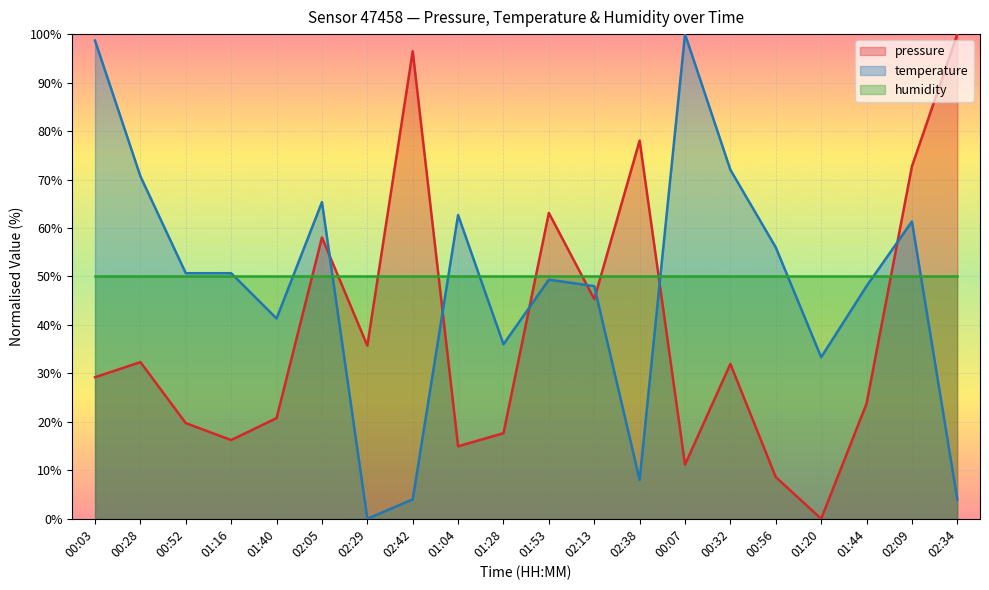

How many data points in pressure are less than 31?

10